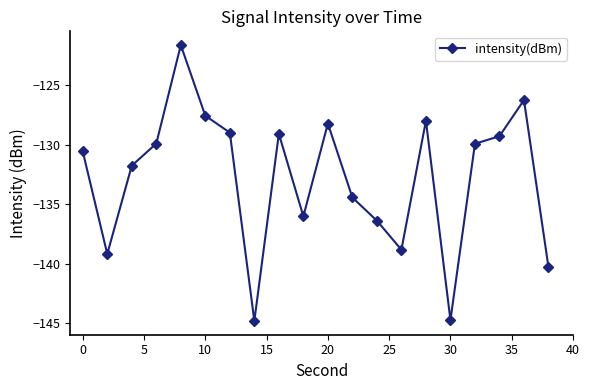

How many interior local valleys (lower than both neighbors) does the data have?

5